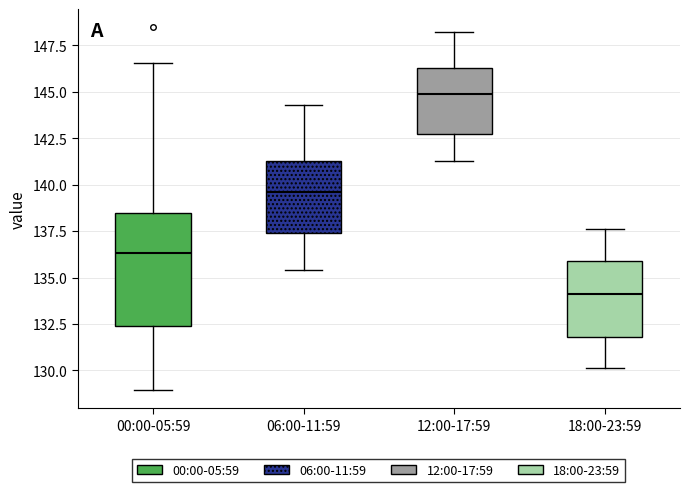

Which box has the highest median line?

12:00-17:59